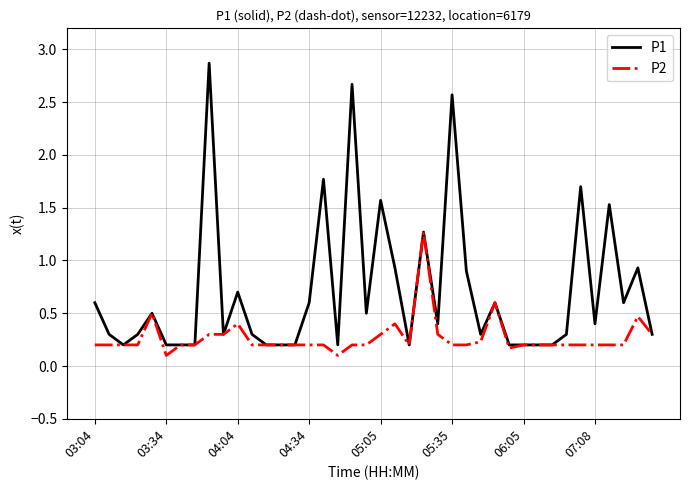

Which series has the largest range (max minus min)?

P1